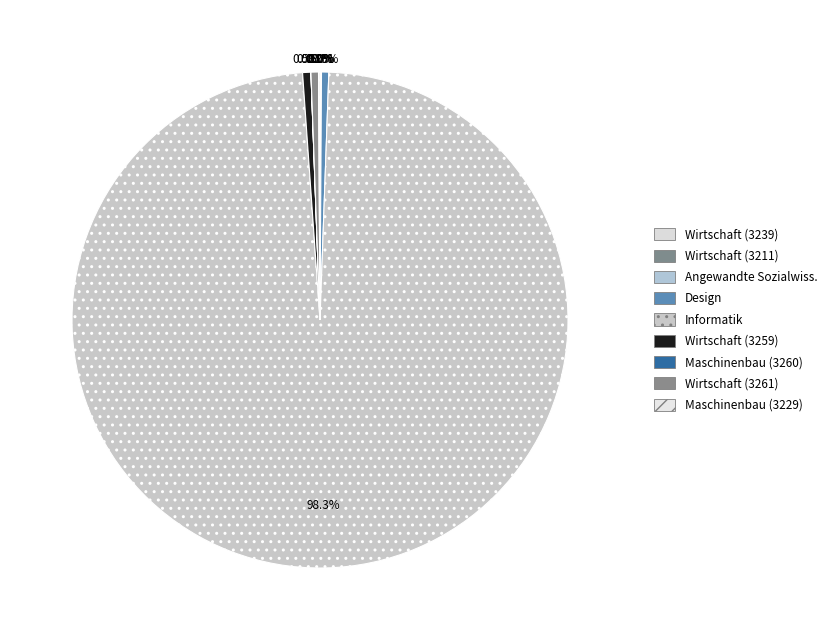

How many segments does this pie chart have?

9